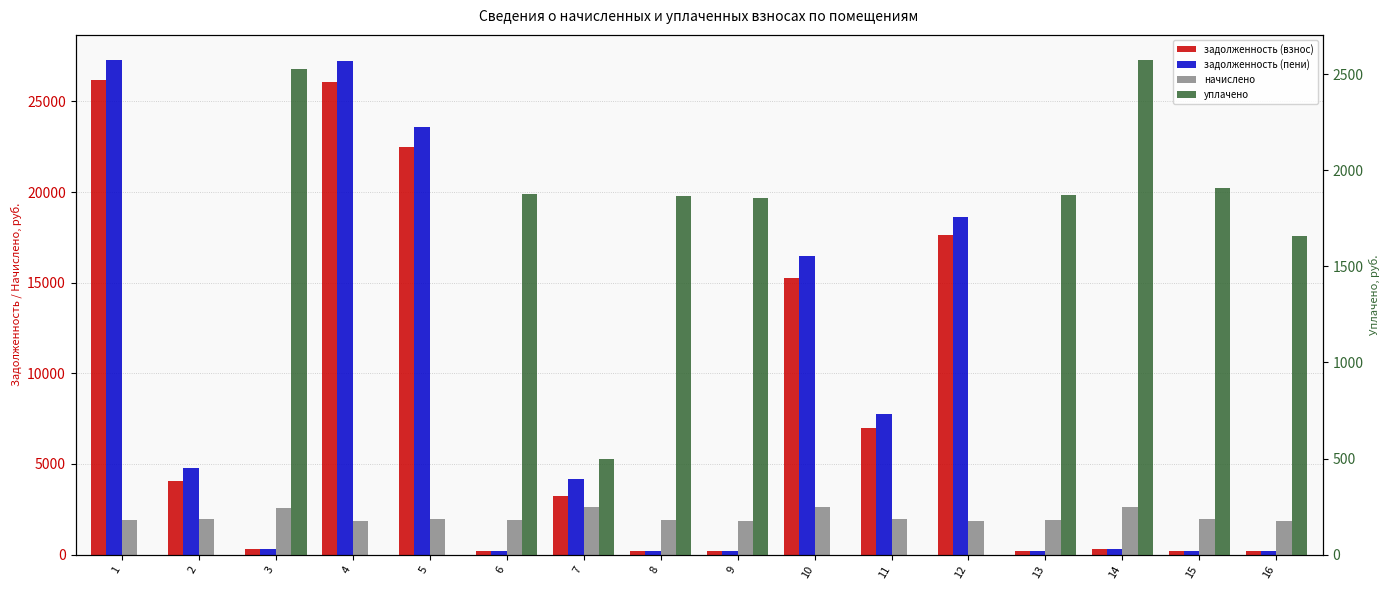

Reading right to left, transcribe all the data shown in this chart.

задолженность (взнос): 16=207.4	15=215.0	14=290.1	13=210.8	12=17648.0	11=6969.5	10=15263.0	9=208.8	8=210.2	7=3231.5	6=211.5	5=22499.4	4=26080.2	3=284.6	2=4033.2	1=26166.8
задолженность (пени): 16=207.4	15=215.0	14=290.1	13=210.8	12=18644.2	11=7775.4	10=16471.1	9=208.8	8=210.2	7=4182.2	6=211.5	5=23613.7	4=27215.9	3=284.6	2=4785.0	1=27306.2
начислено: 16=1866.5	15=1934.7	14=2610.6	13=1897.5	12=1878.9	11=1934.7	10=2604.4	9=1878.9	8=1891.3	7=2623.1	6=1903.7	5=1978.1	4=1878.9	3=2561.0	2=1965.7	1=1885.1
уплачено: 16=1659.1	15=1909.1	14=2576.1	13=1872.4	12=0.0	11=0.0	10=0.0	9=1854.1	8=1866.3	7=500.0	6=1878.5	5=0.0	4=0.0	3=2527.2	2=0.0	1=0.0